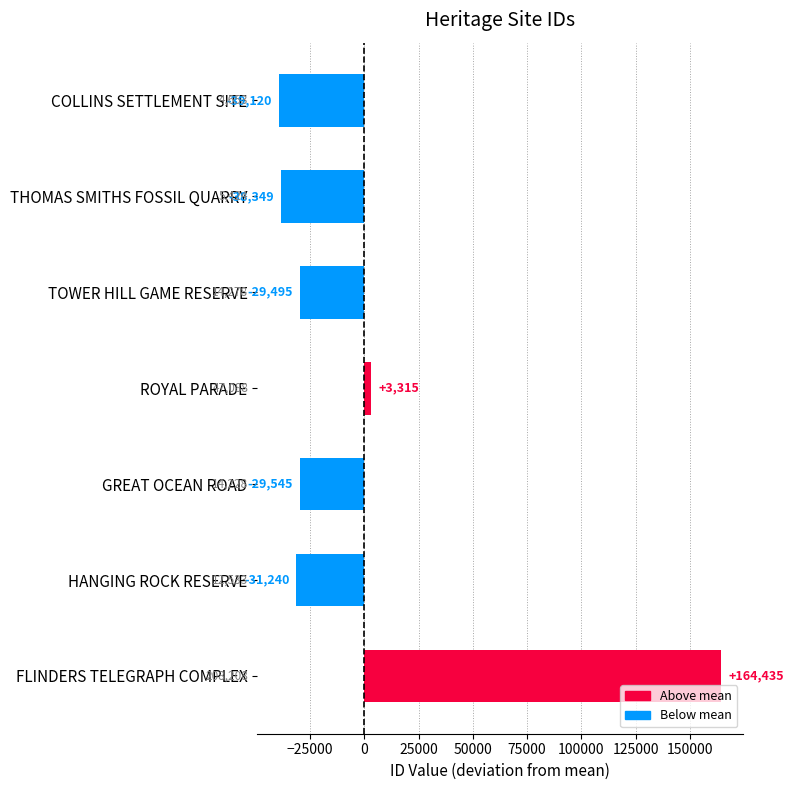

List the labels in order of value, smallest first.

COLLINS SETTLEMENT SITE, THOMAS SMITHS FOSSIL QUARRY, HANGING ROCK RESERVE, GREAT OCEAN ROAD, TOWER HILL GAME RESERVE, ROYAL PARADE, FLINDERS TELEGRAPH COMPLEX